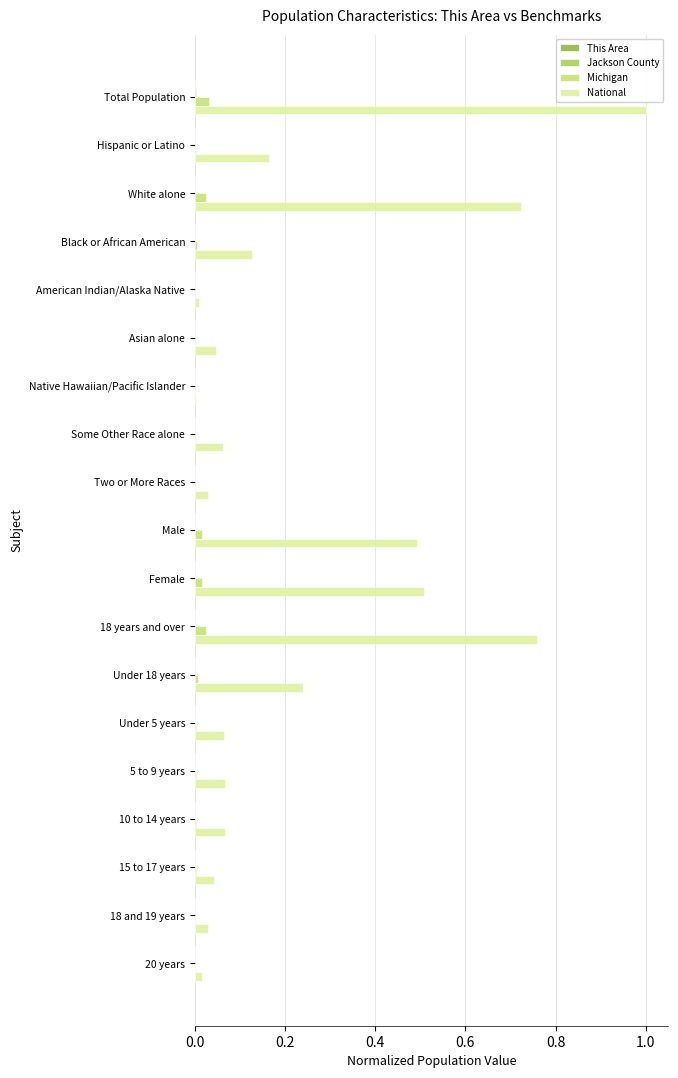

What is the sum of all National values?

4.4